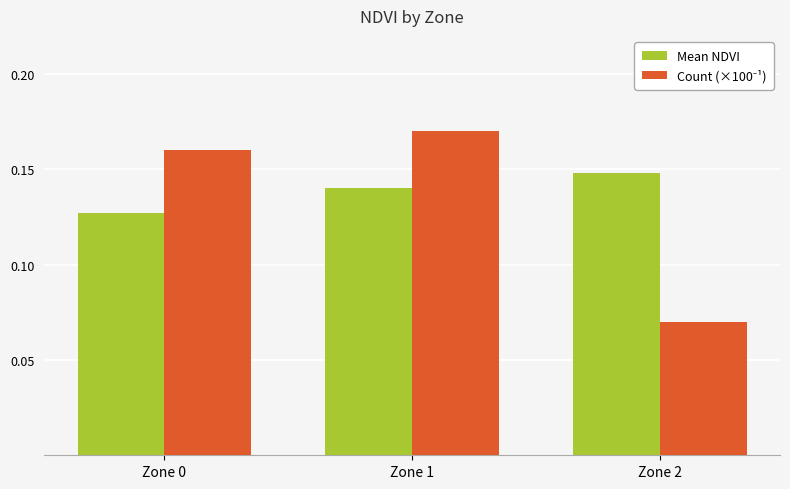

What is the total value across all series at Zone 1?

0.3